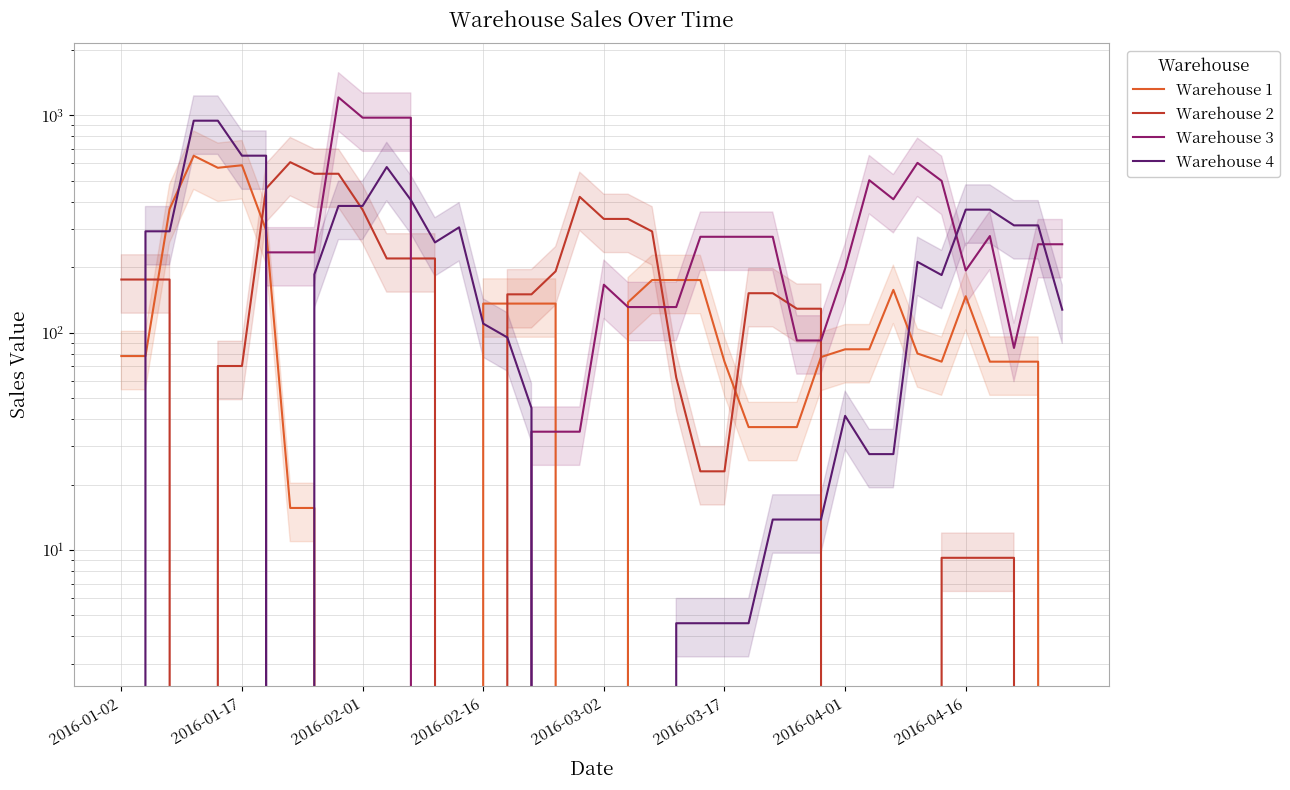

The Warehouse 3 series shows 92.0 at 28. True or false?

True